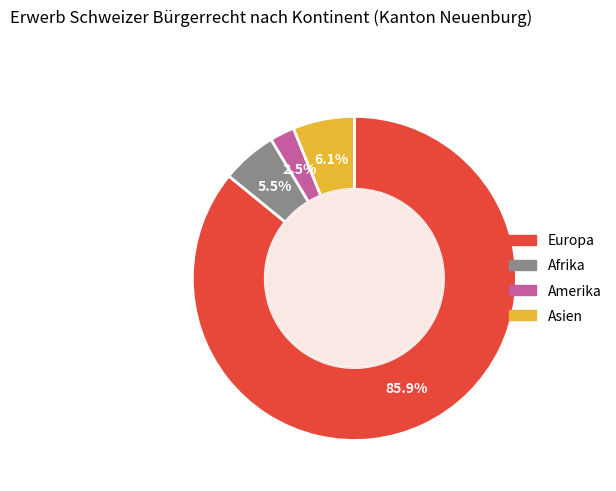

Is there any slice that represents more than half of the pie?

Yes